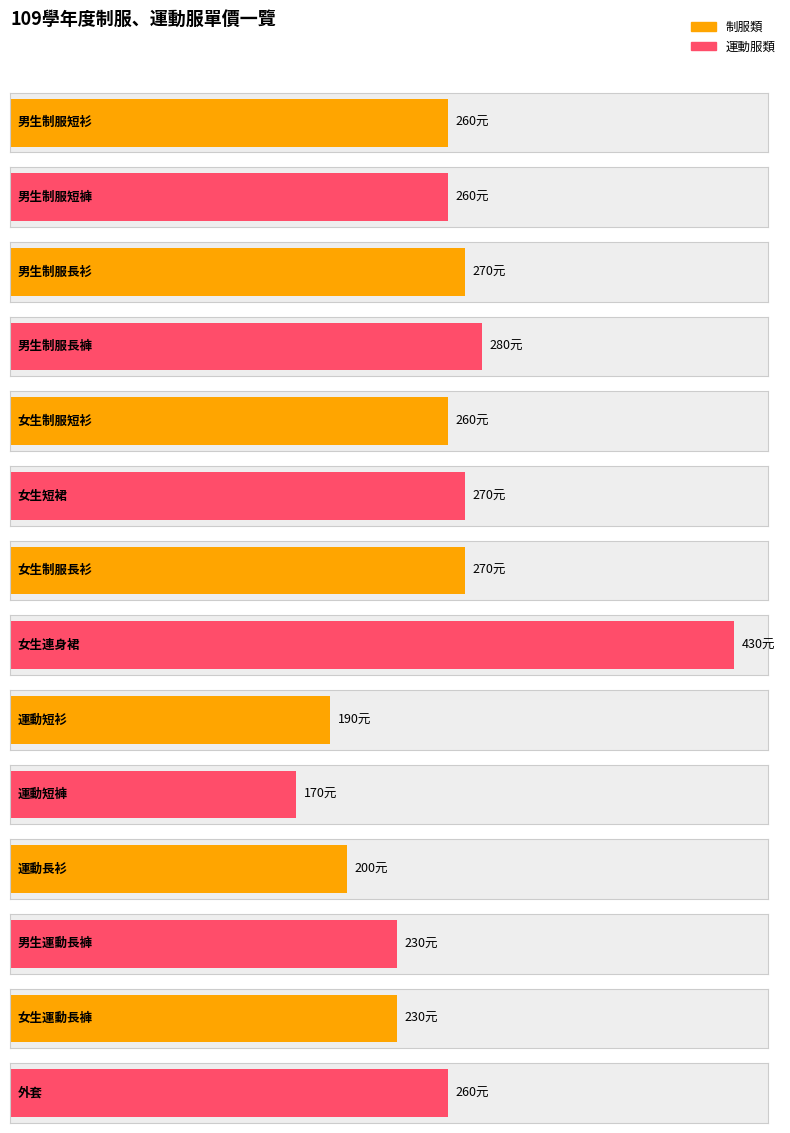

How many data points does each series have?

14